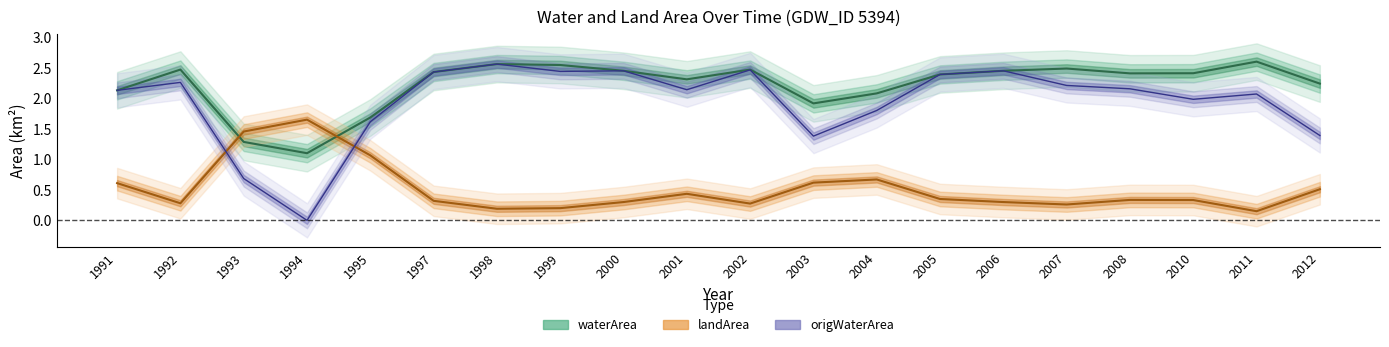

Which has a higher value, 2000 or 2001?

2000